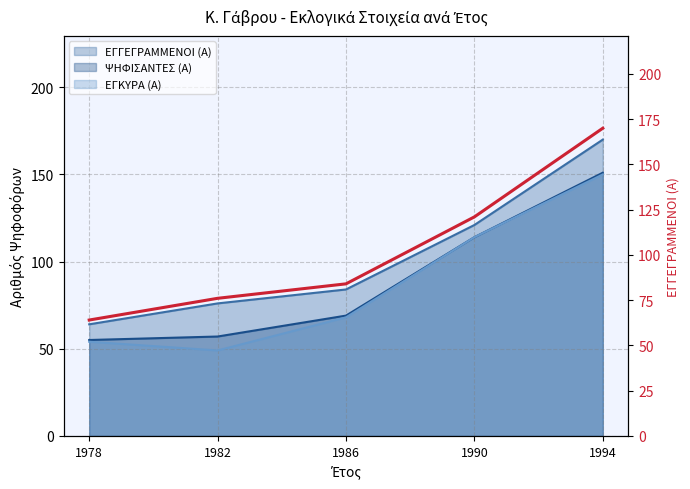

Which has a higher value, 1978 or 1990?

1990